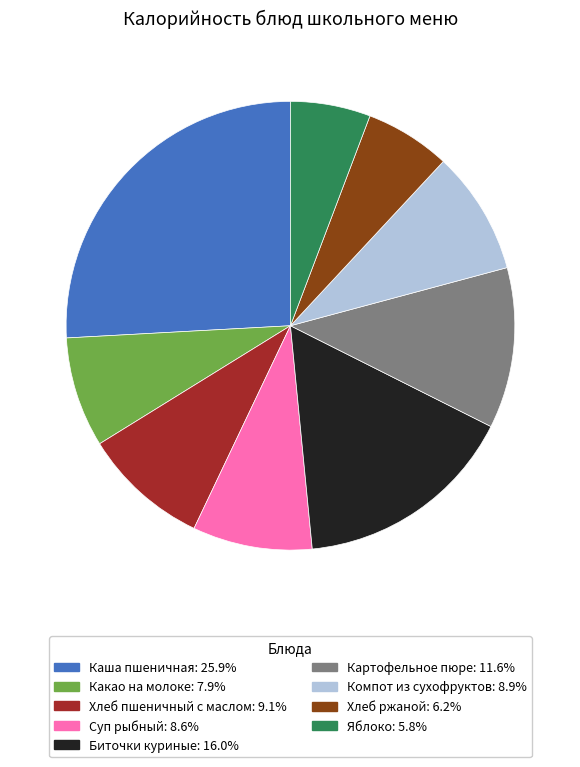

Approximately how many times larger is the value at Картофельное пюре compared to Какао на молоке?

1.5